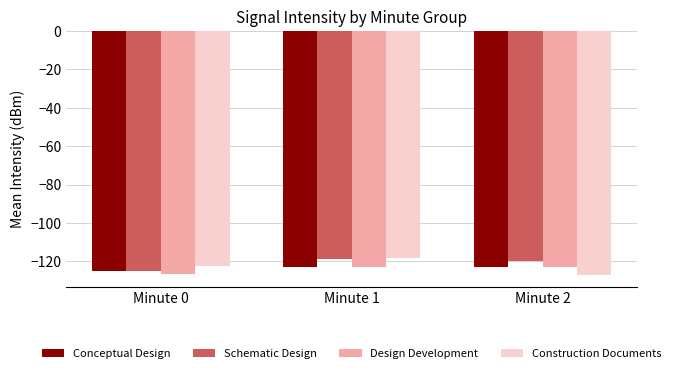

The Design Development series shows -122.7 at Minute 2. True or false?

True